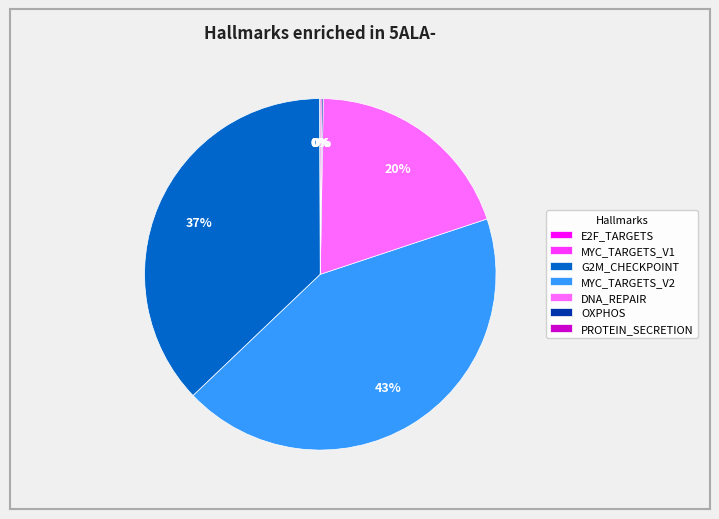

The DNA_REPAIR slice represents 28% of the pie. True or false?

False